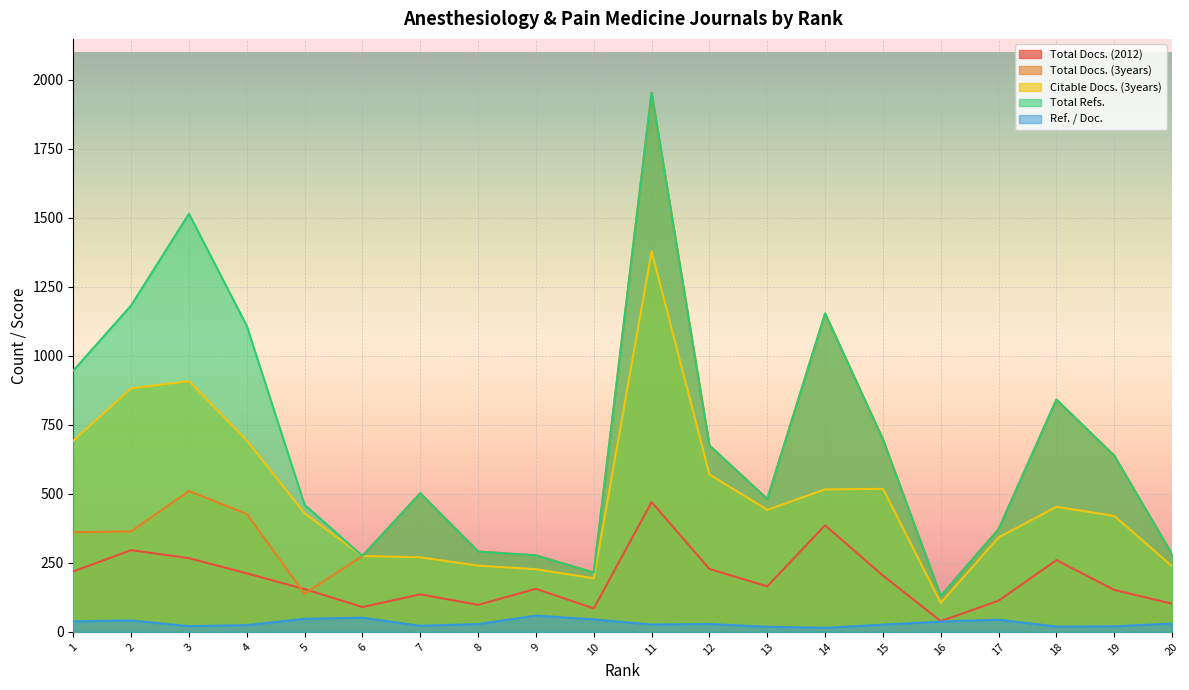

What is the lowest value of the Citable Docs. (3years) series?

105.0